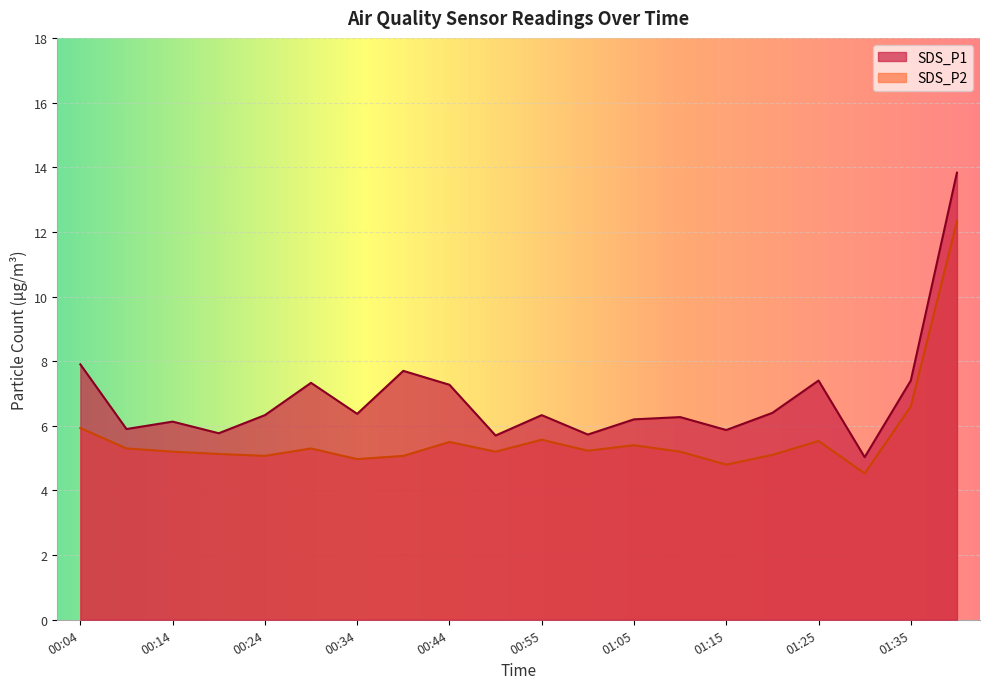

Between 00:29 and 00:39, which series saw the biggest shift?

SDS_P1